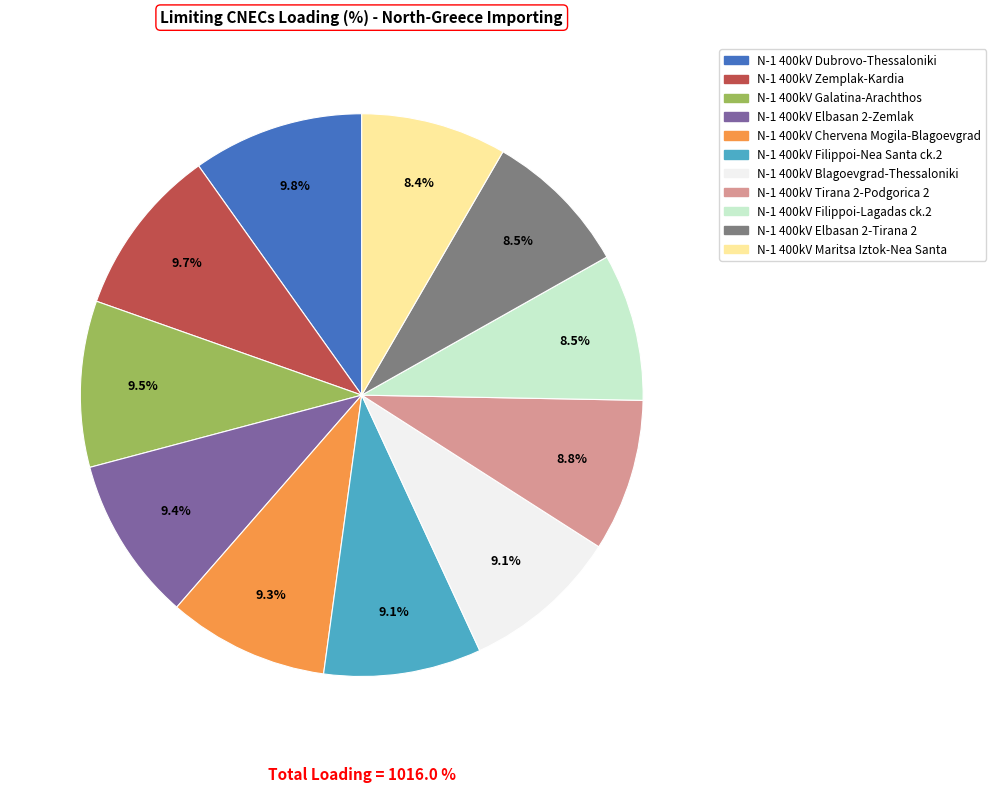

To the nearest percent, what is the combined percentage of N-1 400kV Elbasan 2-Tirana 2 and N-1 400kV Dubrovo-Thessaloniki?

18%